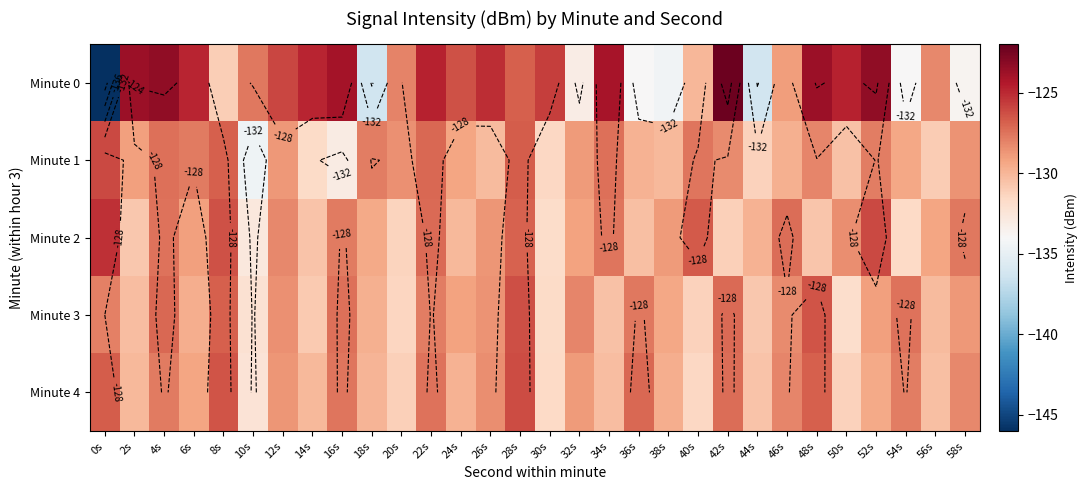

What is the maximum value shown in the chart?

-122.2